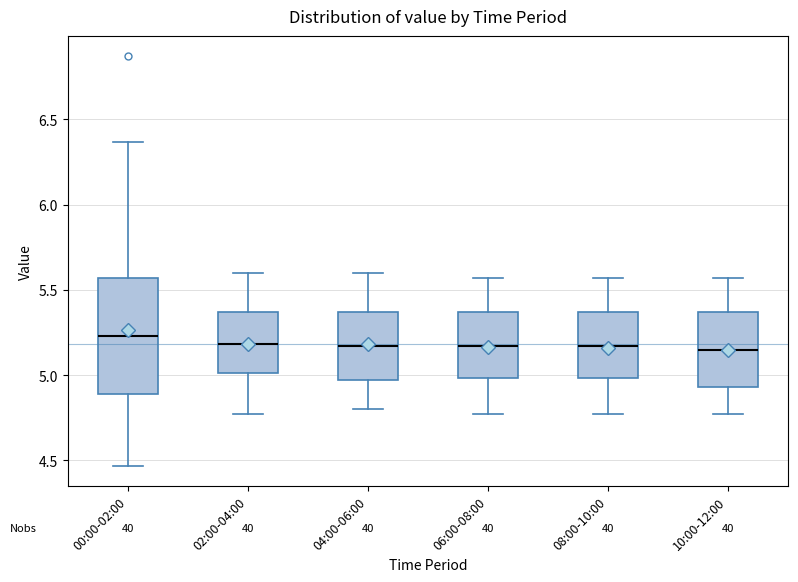

Which box is the tallest, from its lower edge to its upper edge?

00:00-02:00